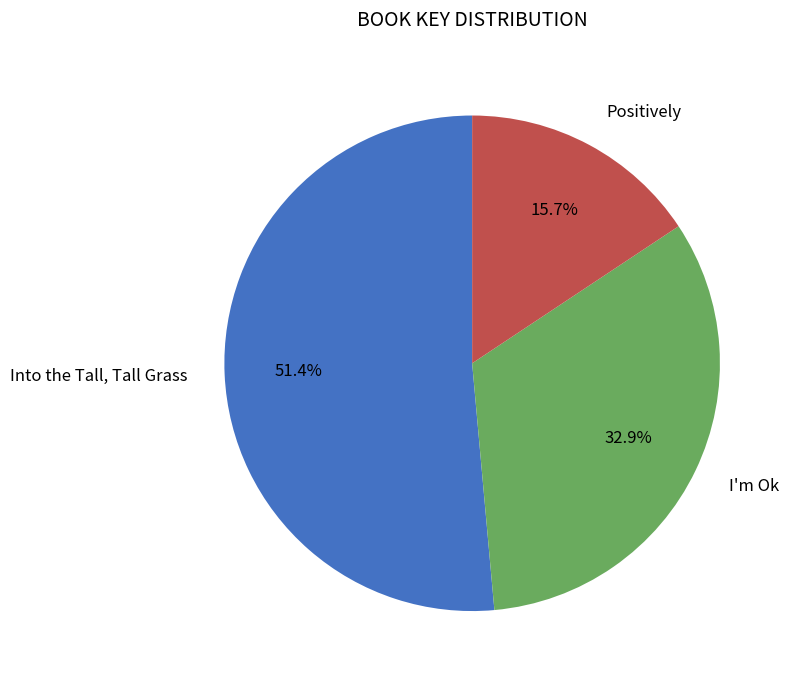

Combined, what portion of the pie is Positively and Into the Tall, Tall Grass?

67.1%